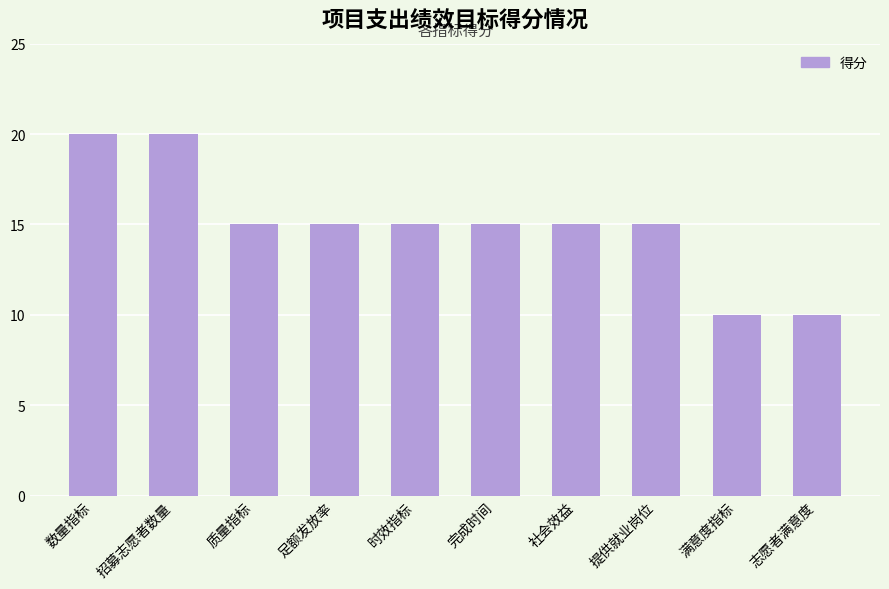

Which has a higher value, 满意度指标 or 数量指标?

数量指标